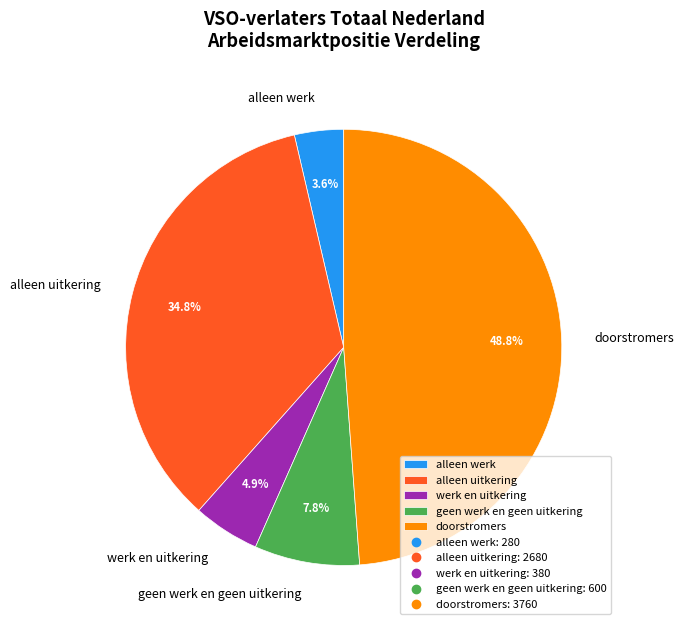

Do werk en uitkering and geen werk en geen uitkering together represent more than half of the pie?

No